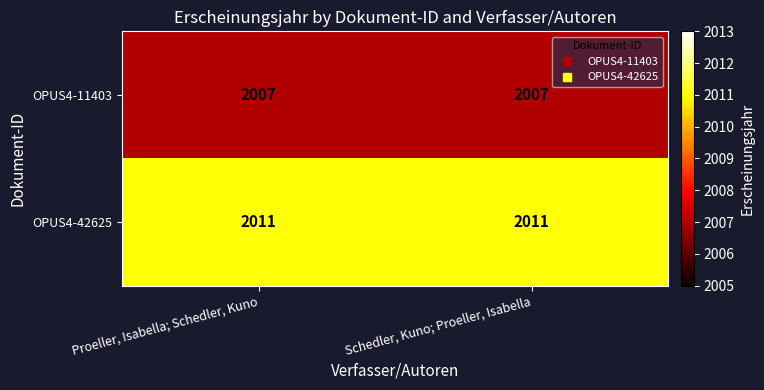

What is the difference between the highest and lowest values at Proeller, Isabella; Schedler, Kuno?

4